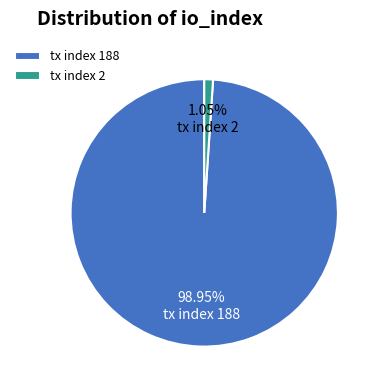

How many slices are in this pie chart?

2